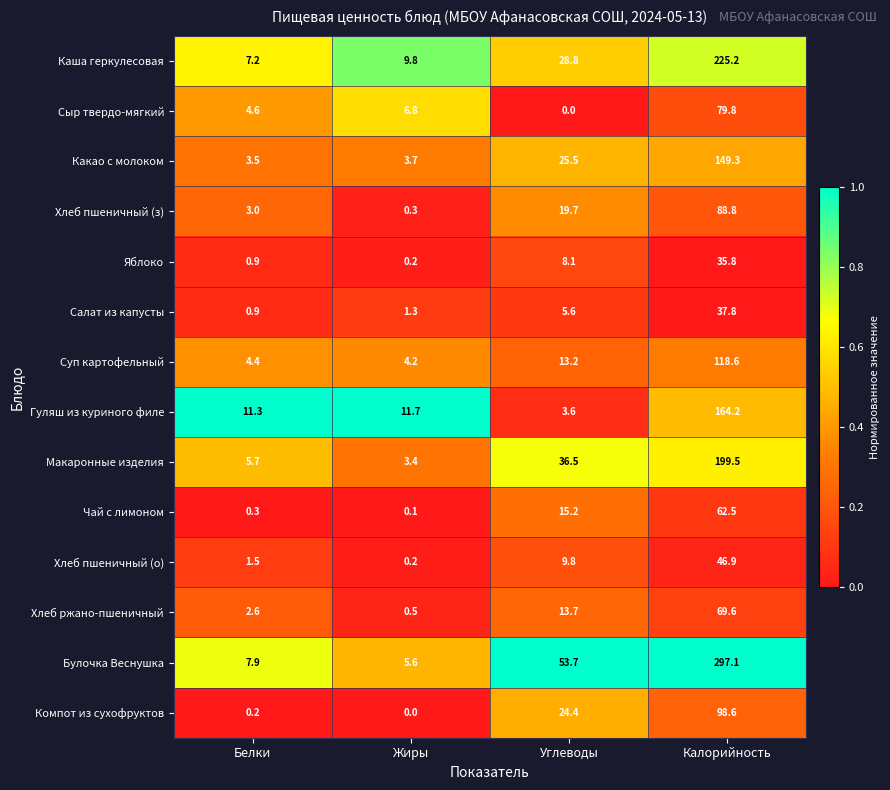

List the series in order of their peak value, lowest first.

Яблоко, Салат из капусты, Хлеб пшеничный (о), Чай с лимоном, Хлеб ржано-пшеничный, Сыр твердо-мягкий, Хлеб пшеничный (з), Компот из сухофруктов, Суп картофельный, Какао с молоком, Гуляш из куриного филе, Макаронные изделия, Каша геркулесовая, Булочка Веснушка